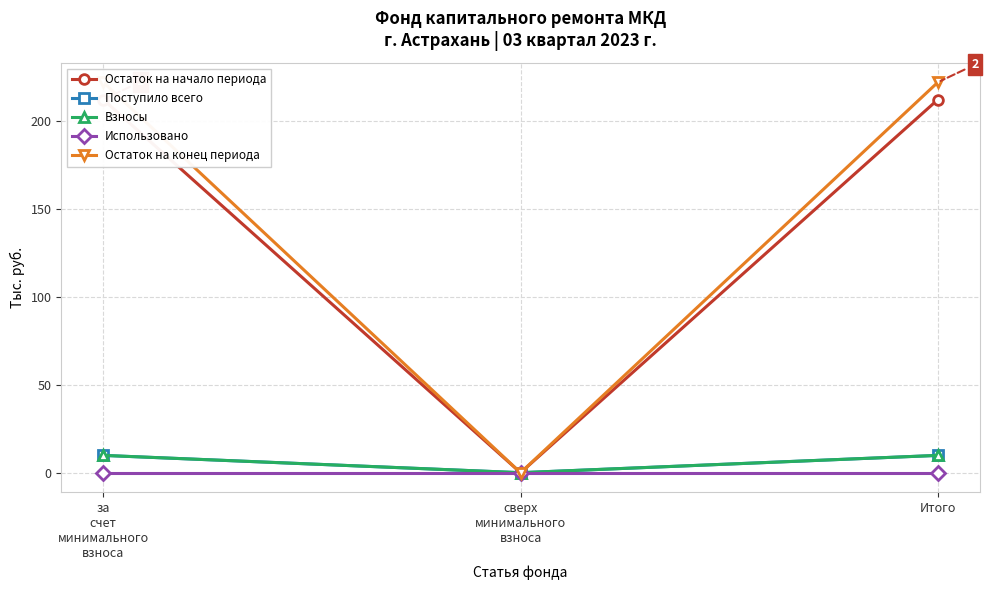

What is the sum of all Остаток на конец периода values?

444.4